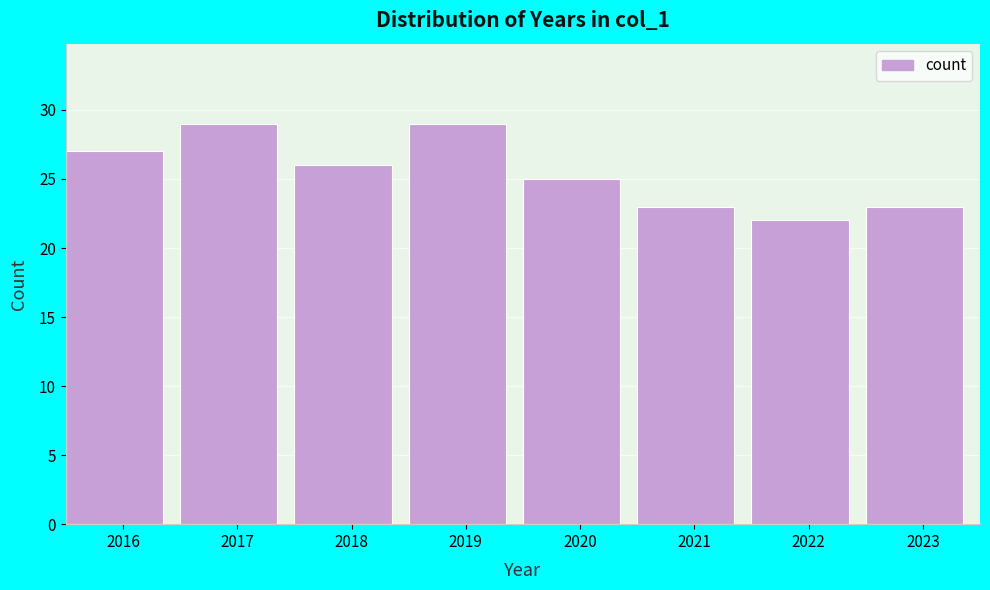

Reading left to right, transcribe this chart: for each bar, give the range it covers on the x-axis and its height. The values are not printed on the chart, so give them approximately, as read against the axis.

2015.5 to 2016.5: 27
2016.5 to 2017.5: 29
2017.5 to 2018.5: 26
2018.5 to 2019.5: 29
2019.5 to 2020.5: 25
2020.5 to 2021.5: 23
2021.5 to 2022.5: 22
2022.5 to 2023.5: 23